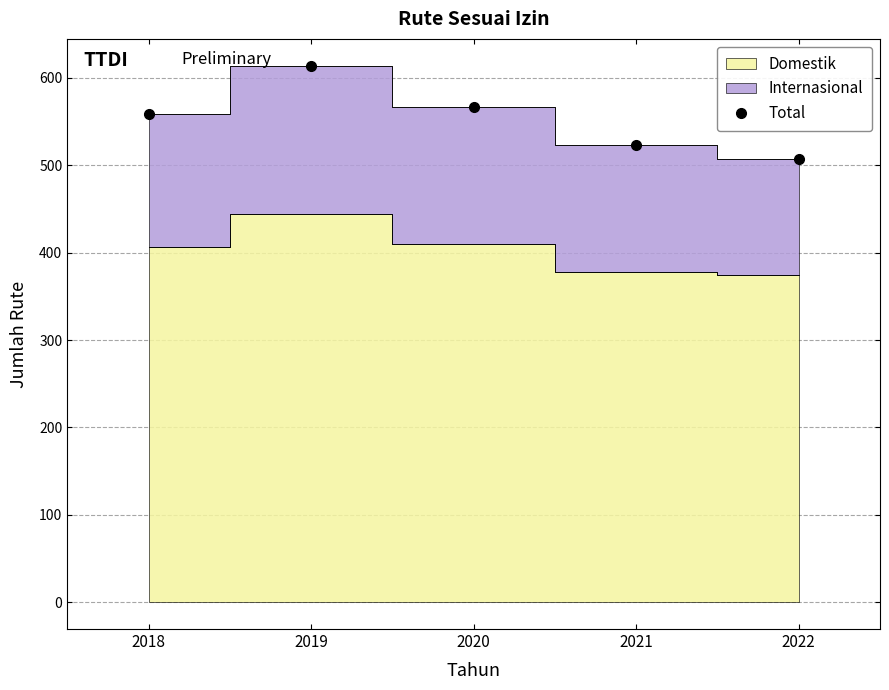

Which has a higher value, 2019 or 2018?

2019